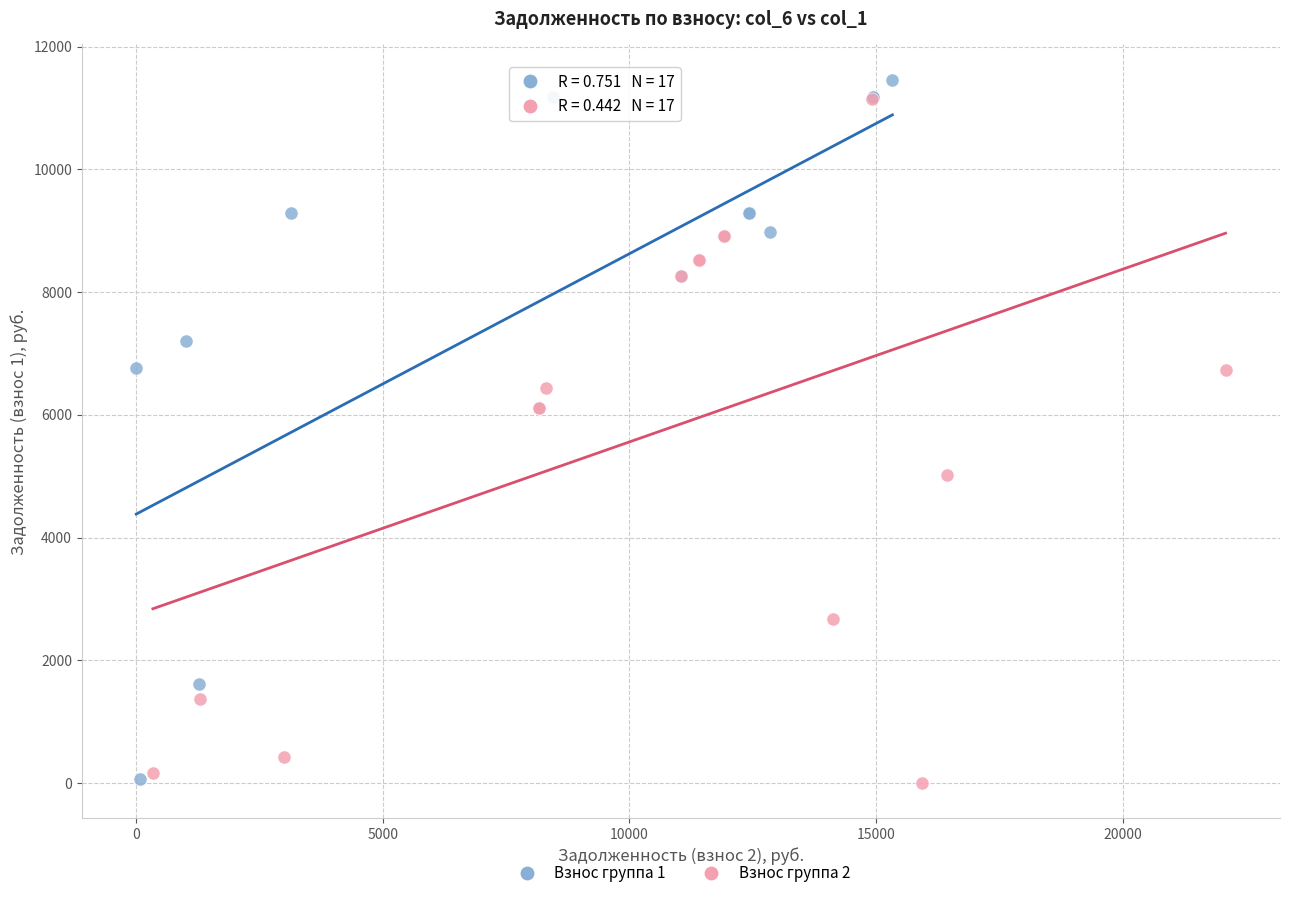

Which series has the largest Y range (max minus min)?

Взнос группа 1